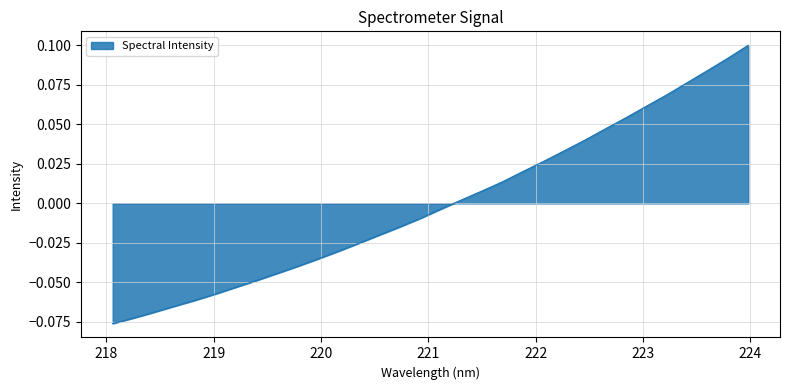

Reading left to right, extract all data points from this chart.

-0.1	-0.1	-0.1	-0.1	-0.1	-0.1	-0.1	-0.0	-0.0	-0.0	-0.0	-0.0	-0.0	-0.0	-0.0	-0.0	-0.0	0.0	0.0	0.0	0.0	0.0	0.0	0.0	0.0	0.1	0.1	0.1	0.1	0.1	0.1	0.1